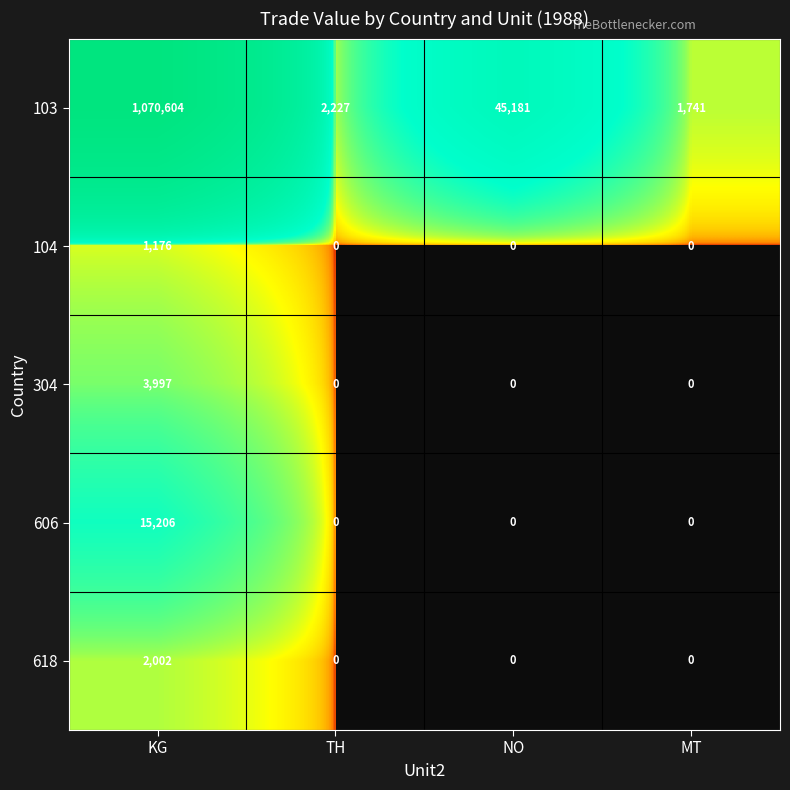

Which series changed the most between KG and MT?

103